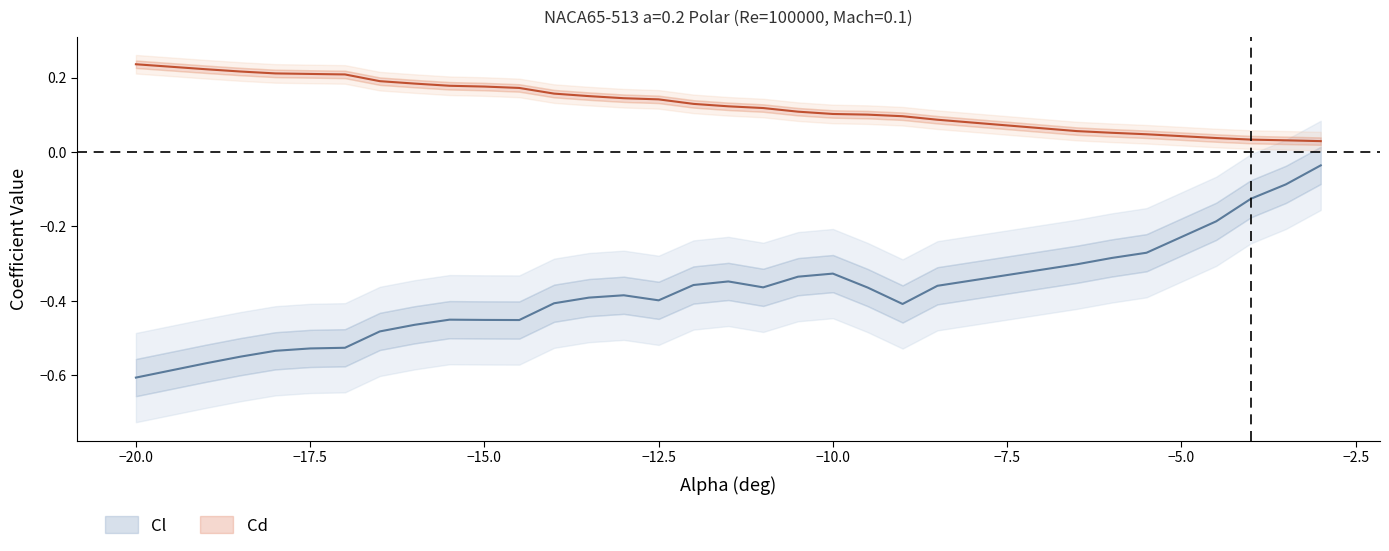

Is it true that Cd equals 0.1 at 10?

False